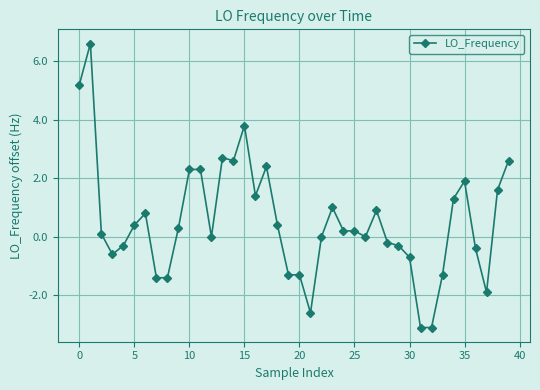

What is the value of the 10th point from the left?

0.3